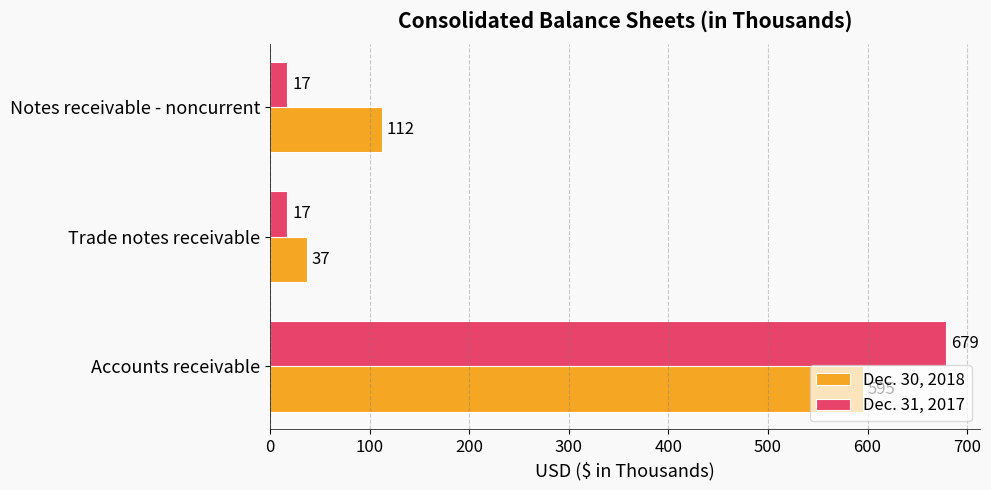

What is the difference between the highest and lowest values at Accounts receivable?

84